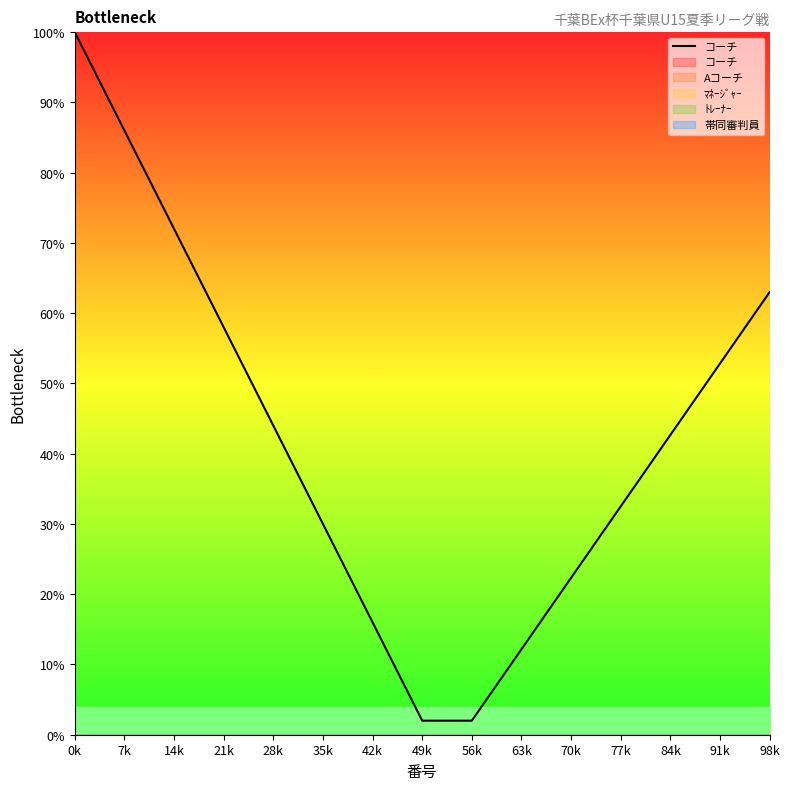

What is the difference between the second highest and minimum values?

84.0